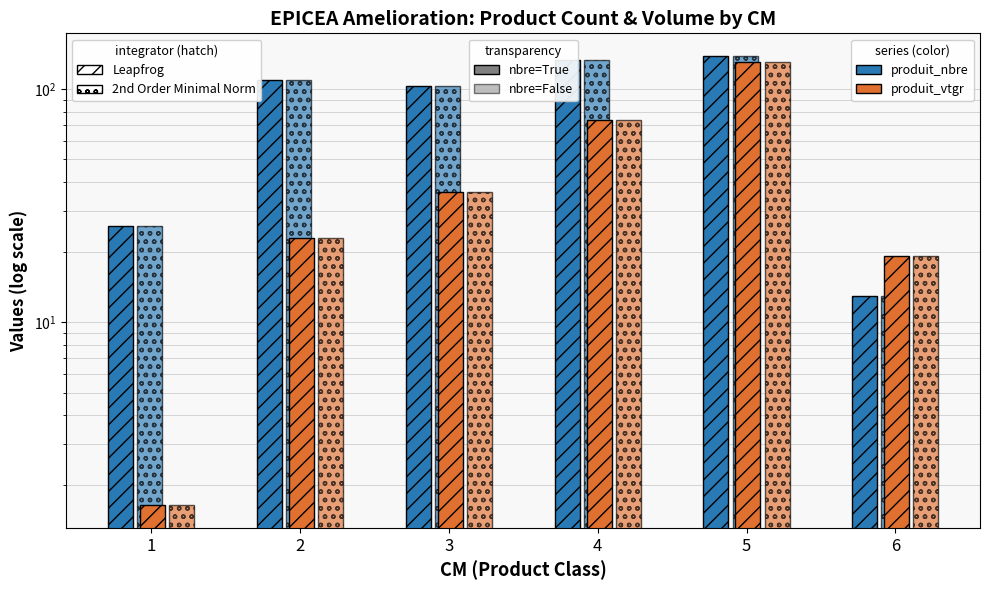

How many categories are shown in the chart?

6